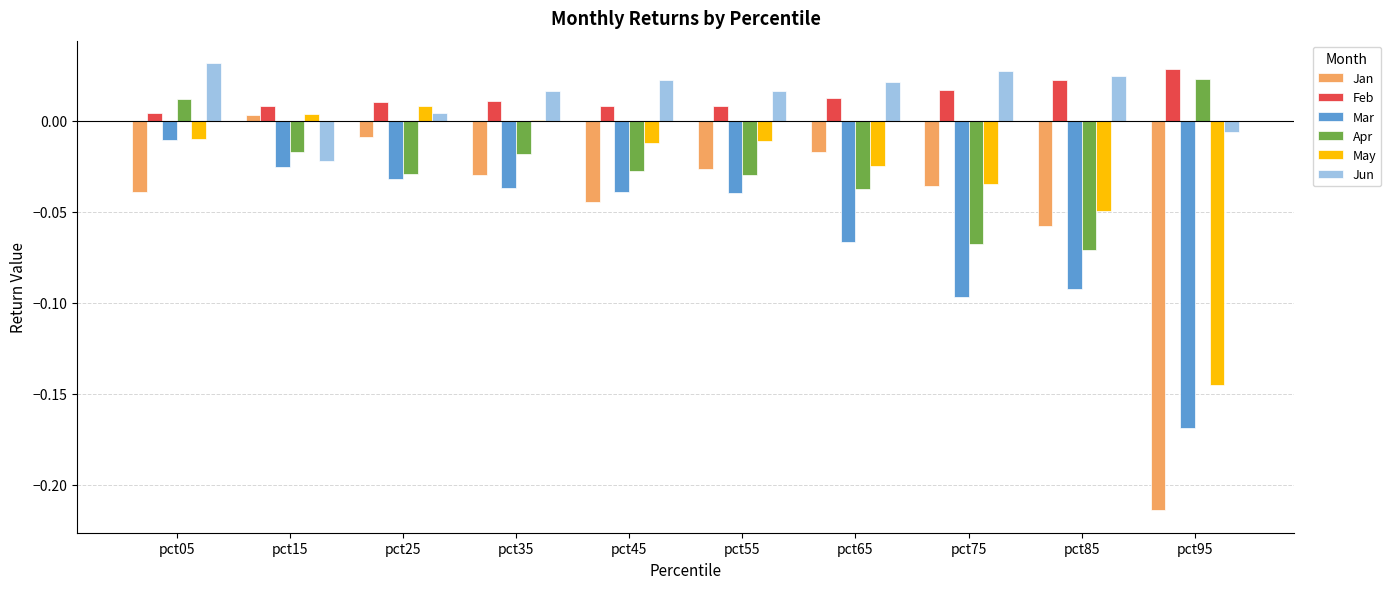

Which series has the largest range (max minus min)?

Jan